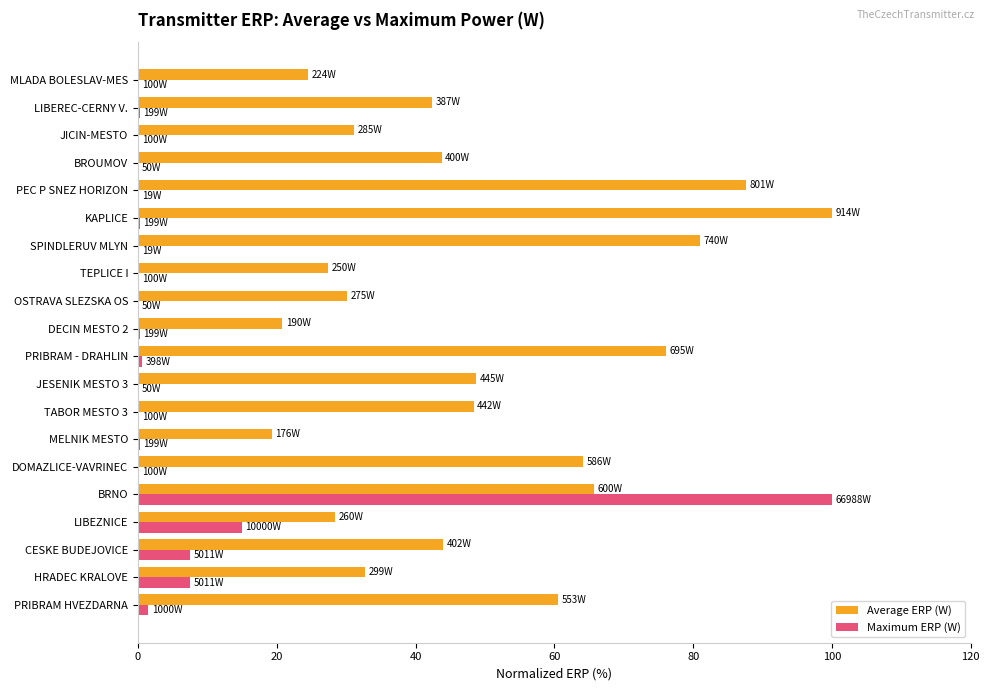

What is the sum of all Maximum ERP (W) values?

134.2